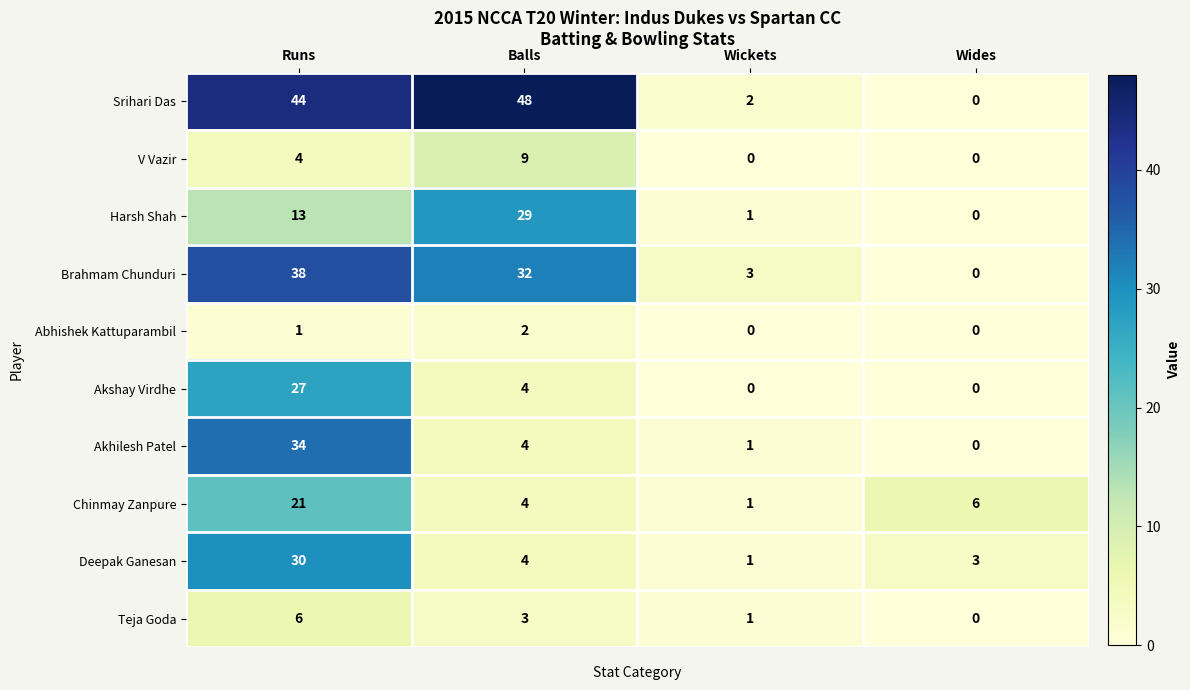

Where is Teja Goda nearest to the value 3?

Balls